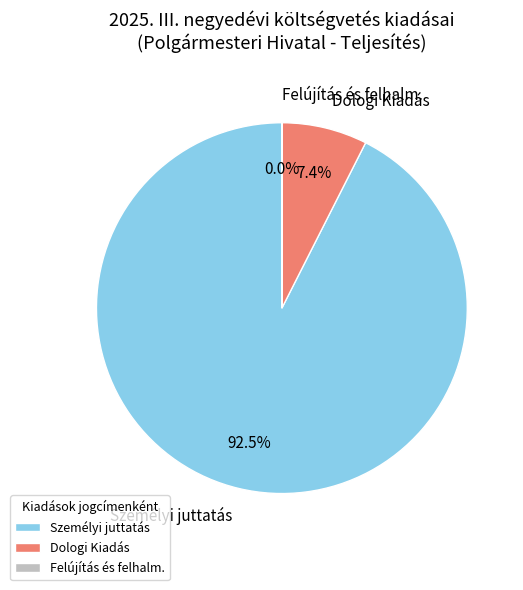

Between Személyi juttatás and Dologi Kiadás, which is larger?

Személyi juttatás